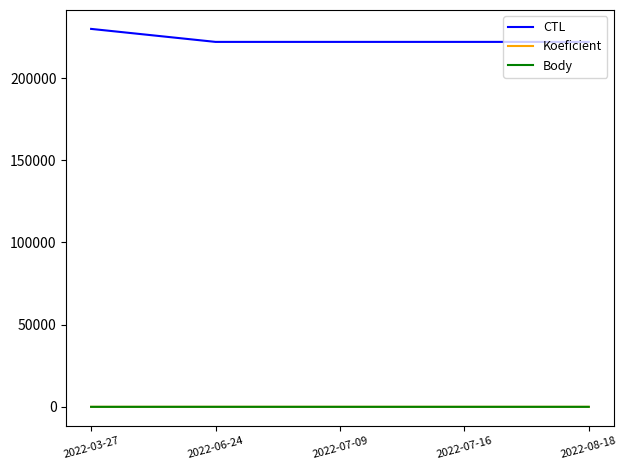

Does the chart have visible grid lines?

No